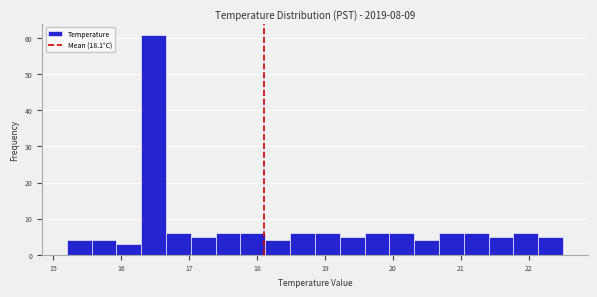

Around what value on the x-axis is the tallest bar? Give the approximate position of its centre, as read against the axis.

16.5